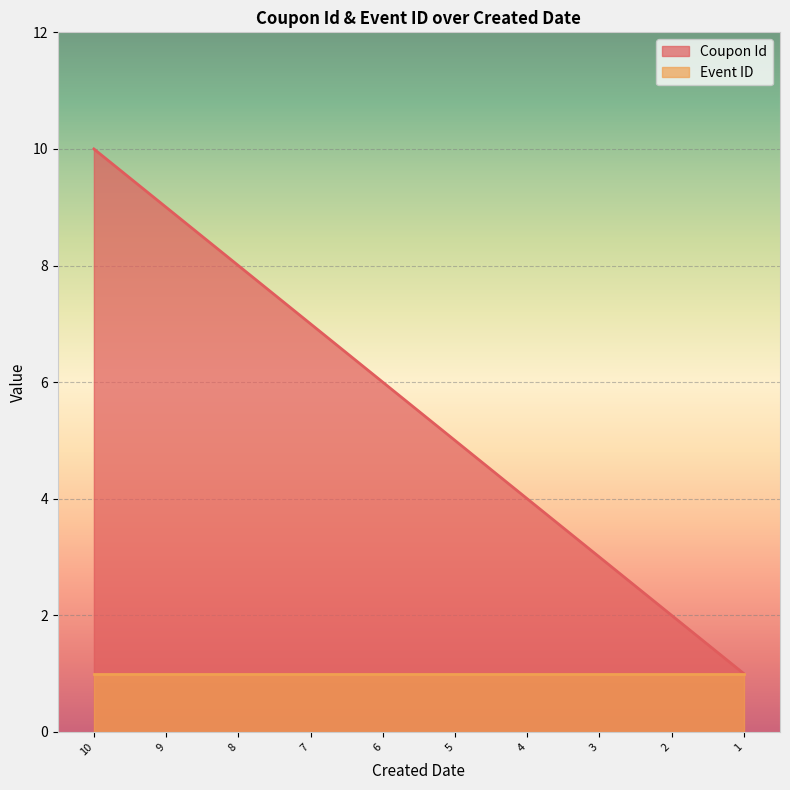

At which category is the sum across all series the highest?

10